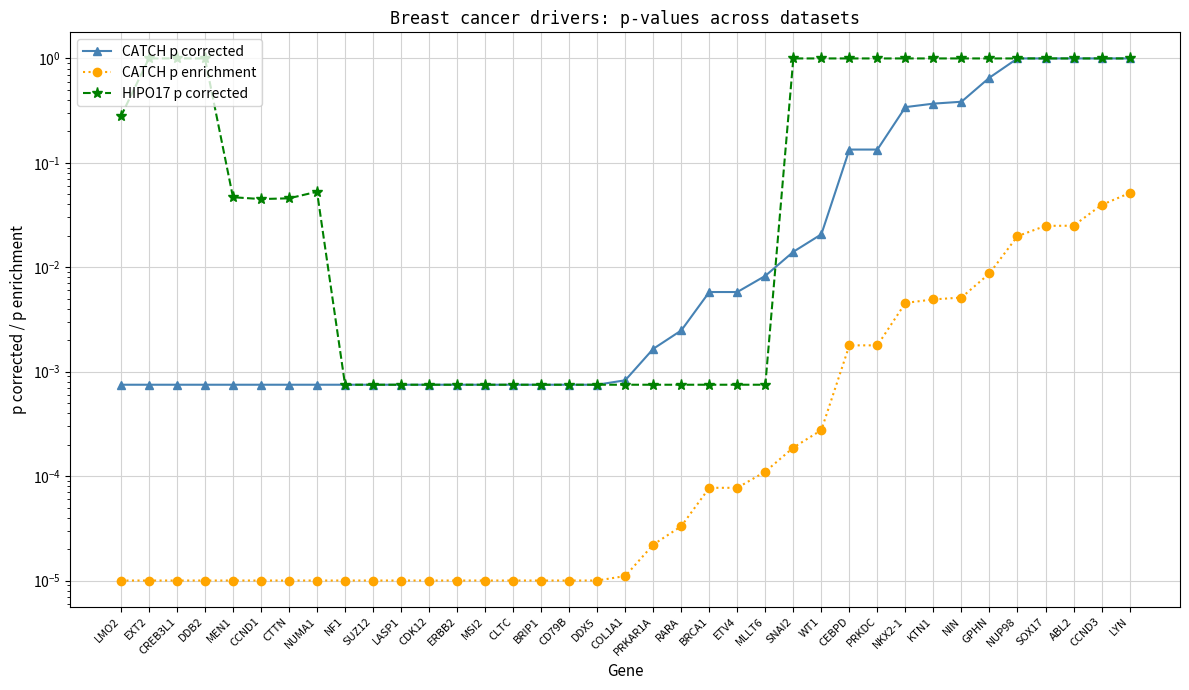

Between CDK12 and WT1, which series saw the biggest shift?

HIPO17 p corrected